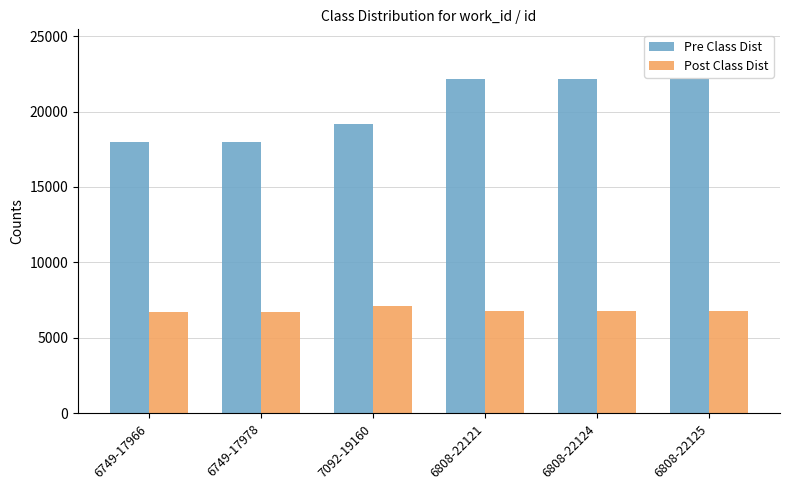

Does the chart contain any negative values?

No